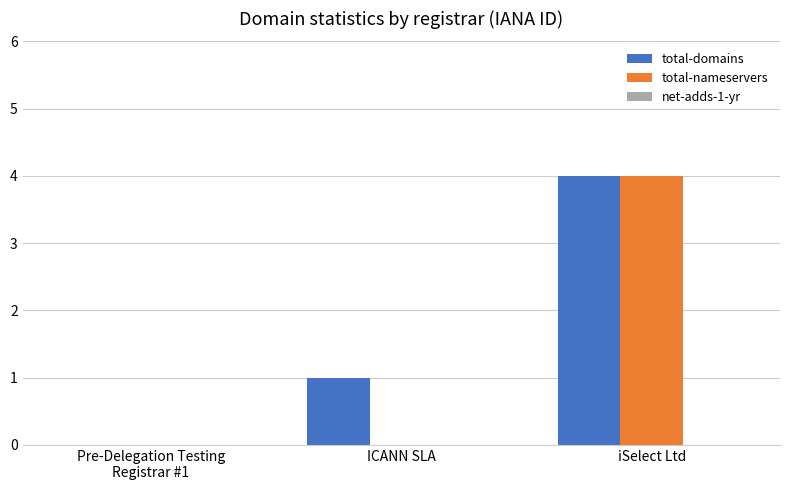

Count the total-domains values in the range 0 to 4.

3